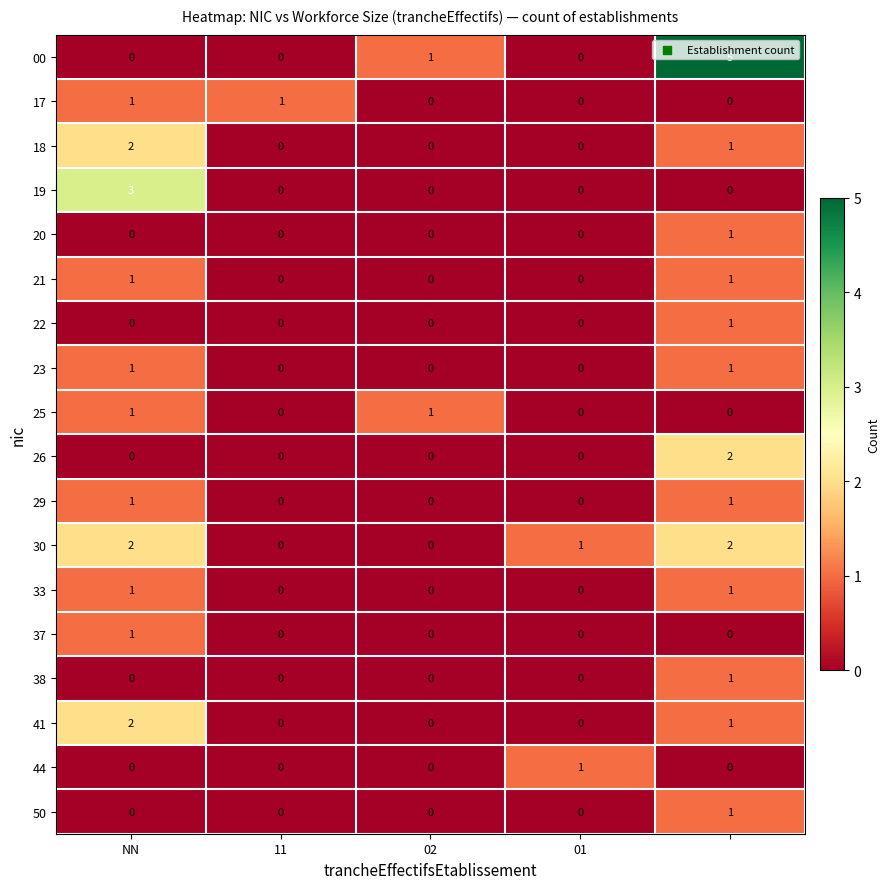

What is the maximum value shown in the chart?

5